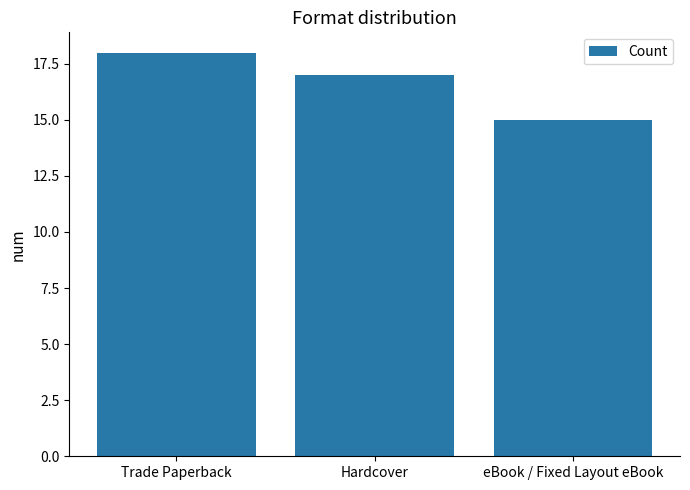

Where does the data first go above 17?

Trade Paperback